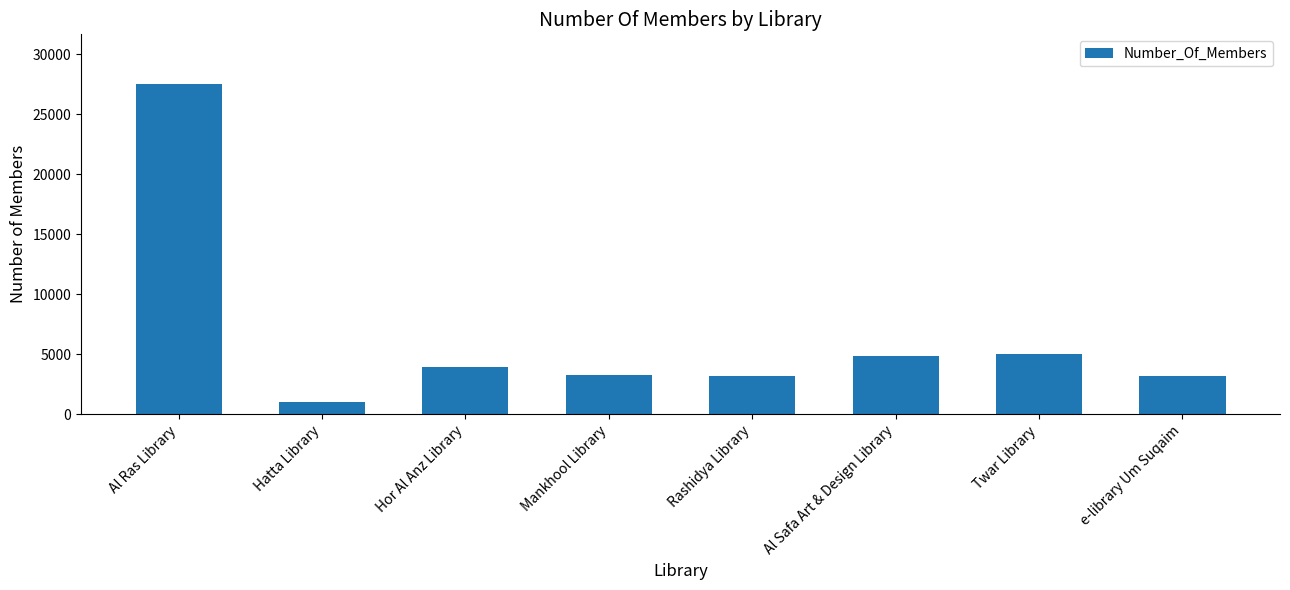

True or false: the data shows 4888 at Mankhool Library.

False